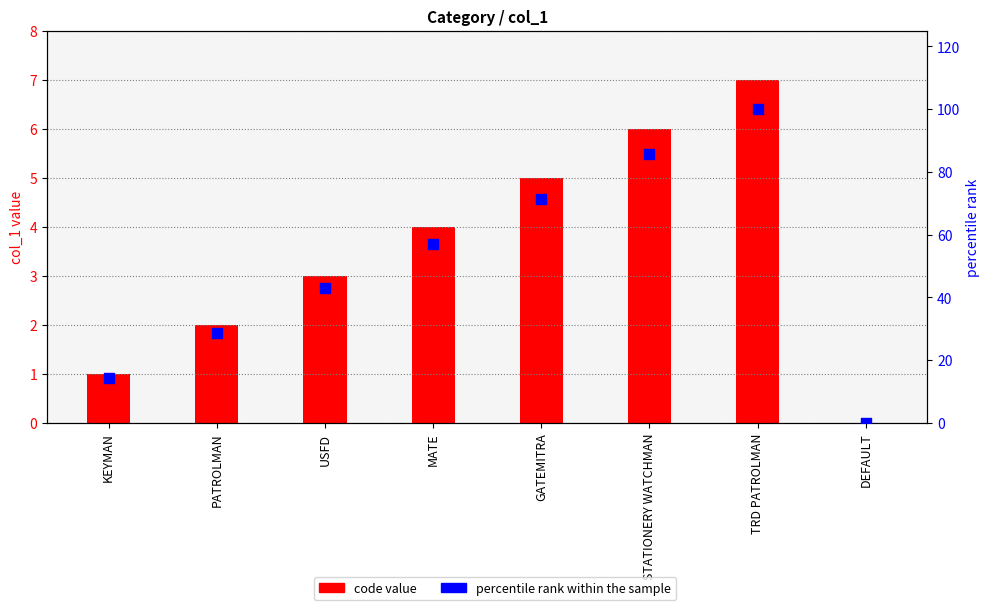

At how many categories does at least one series exceed 11?

7